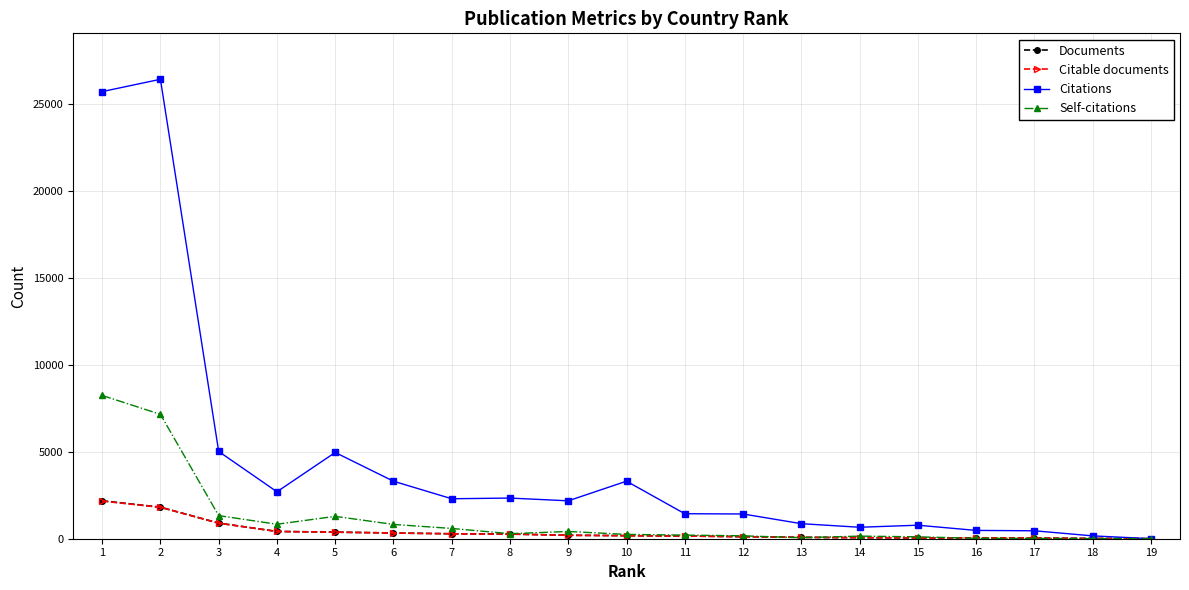

What are all the series names shown in the legend?

Documents, Citable documents, Citations, Self-citations